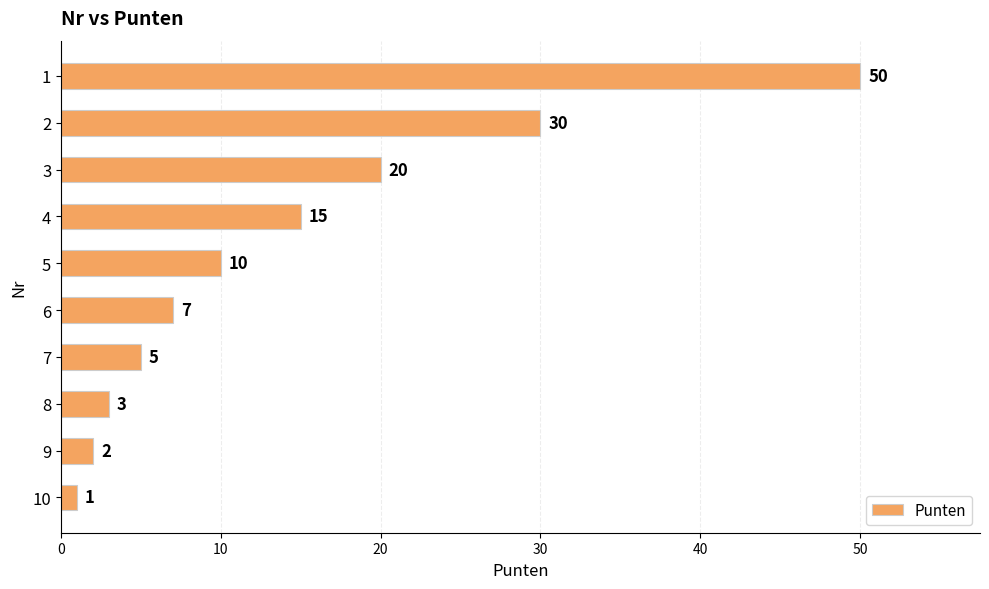

True or false: the data shows 11 at 10.

False